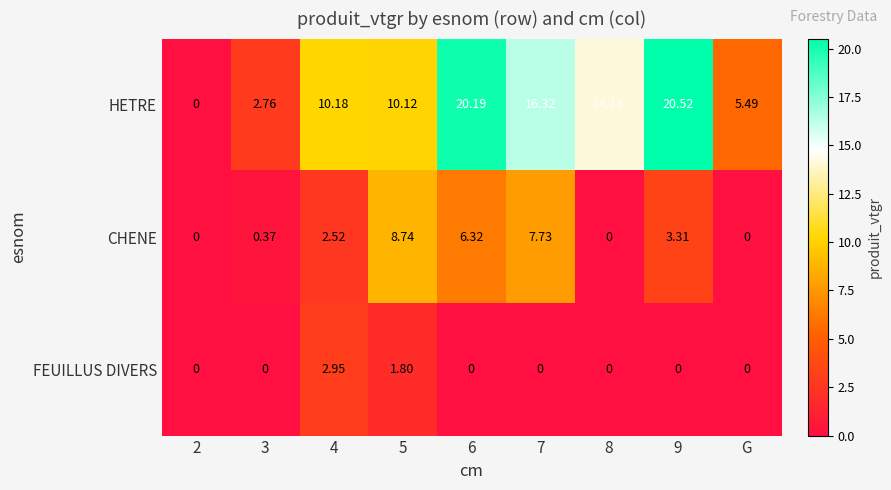

Which series has the widest spread of values?

HETRE